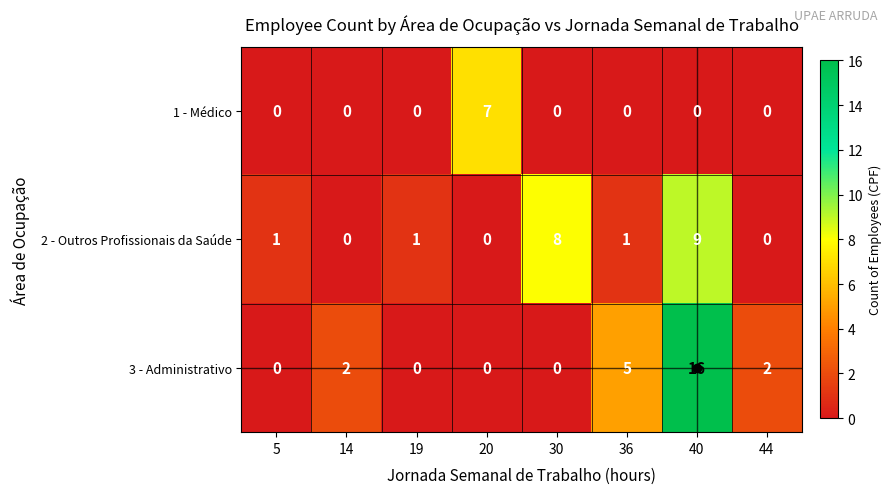

True or false: 3 - Administrativo has a value of -9 at 19.

False